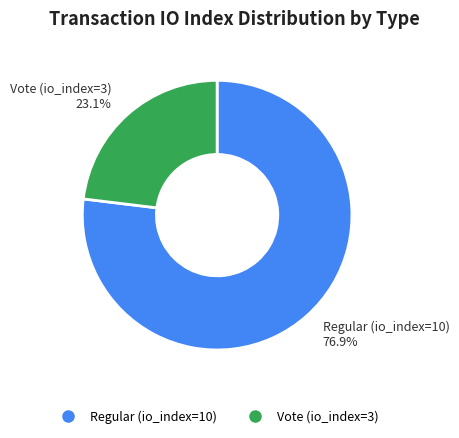

Approximately how many times larger is the value at Regular (io_index=10) compared to Vote (io_index=3)?

3.3